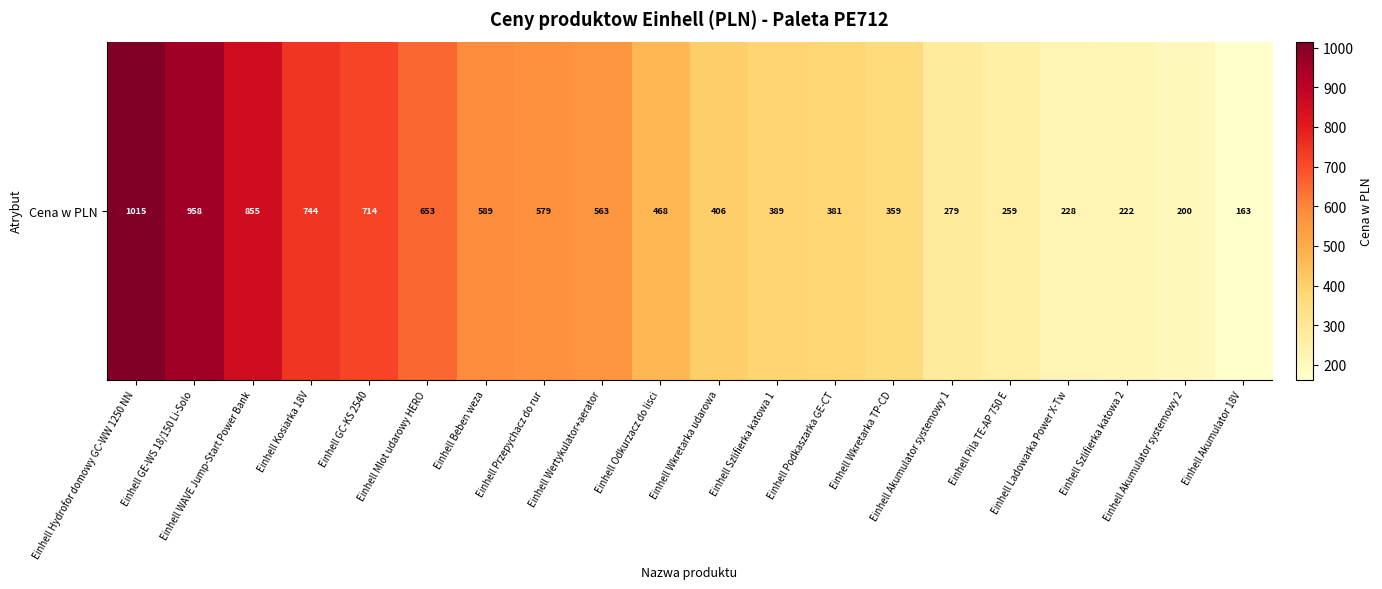

What is the sum of the values at Einhell Szlifierka katowa 1 and Einhell Podkaszarka GE-CT?

770.3